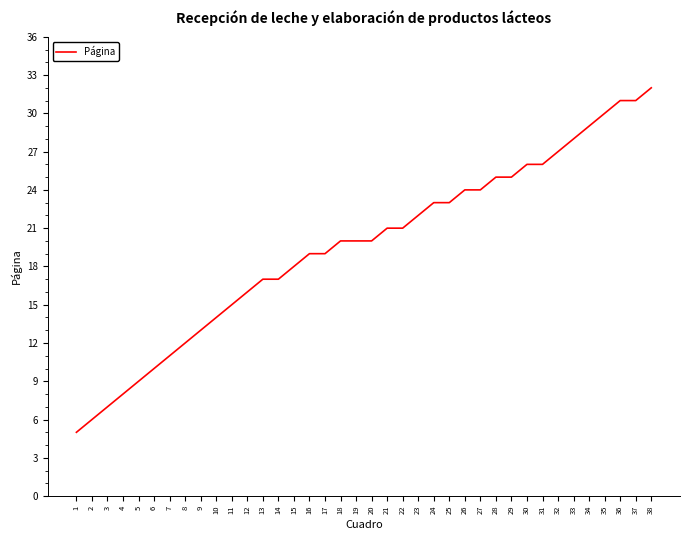

Which category has the highest value across all series?

38